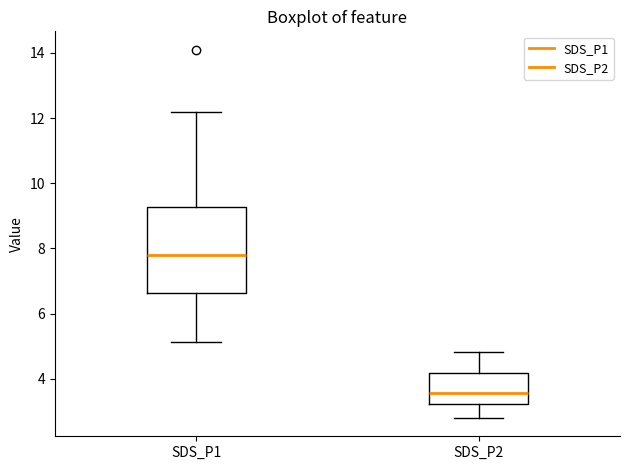

Comparing the boxes themselves (not the whiskers), which one is the tallest?

SDS_P1